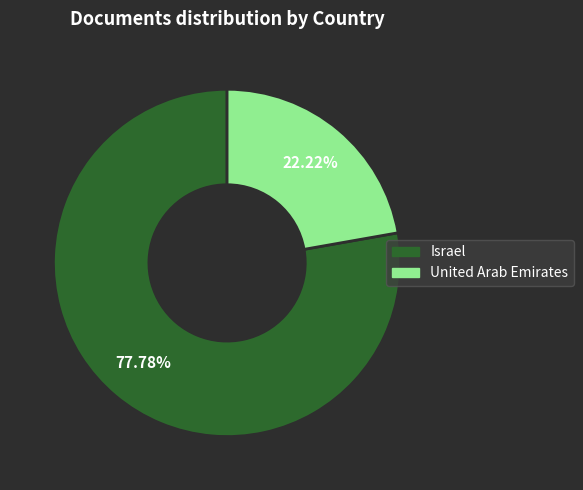

To the nearest percent, what is the difference between the largest and smallest slice percentages?

56%